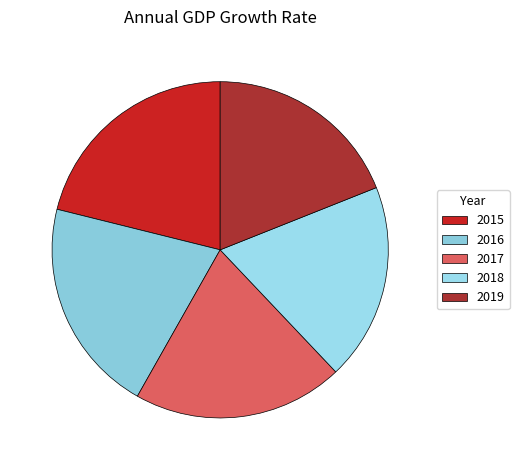

Rank the categories by value from lowest to highest.

2018, 2019, 2017, 2016, 2015